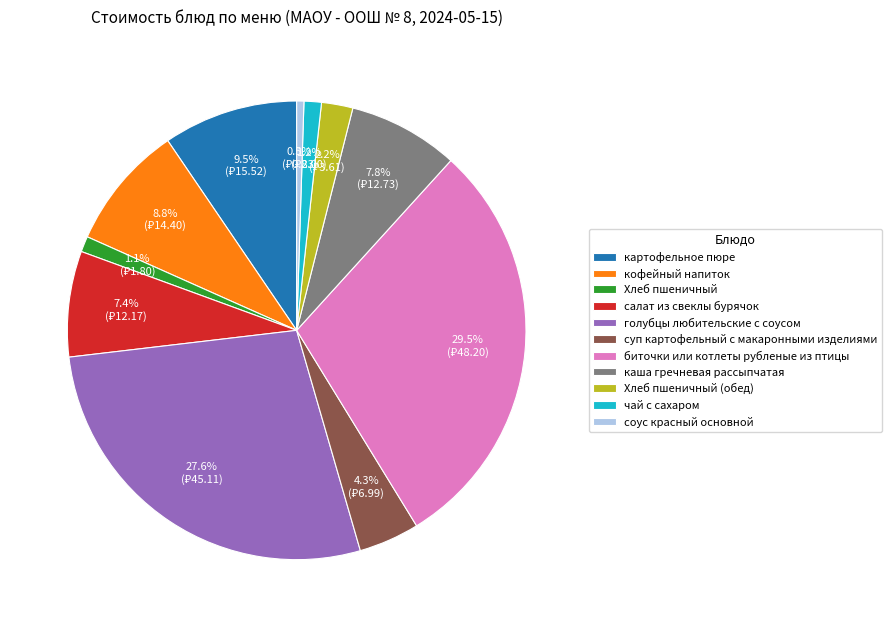

Combined, do голубцы любительские с соусом and кофейный напиток account for over 50%?

No